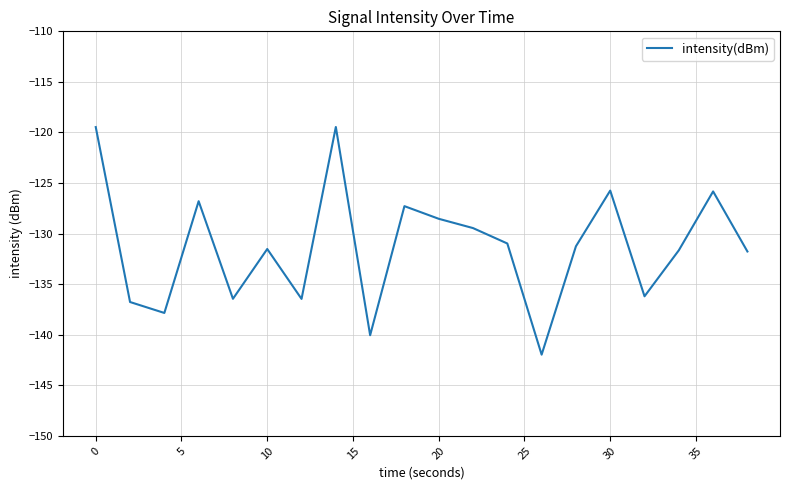

What is the maximum value shown in the chart?

-119.5